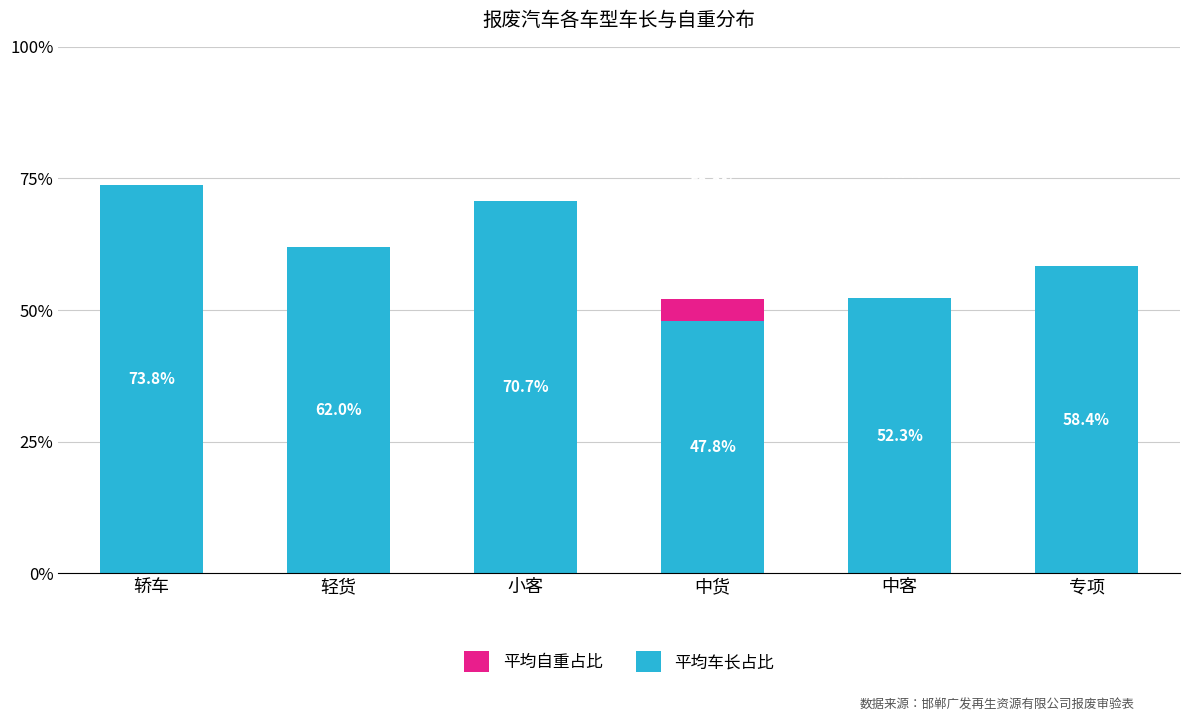

What is the label of the 5th bar from the left?

中客